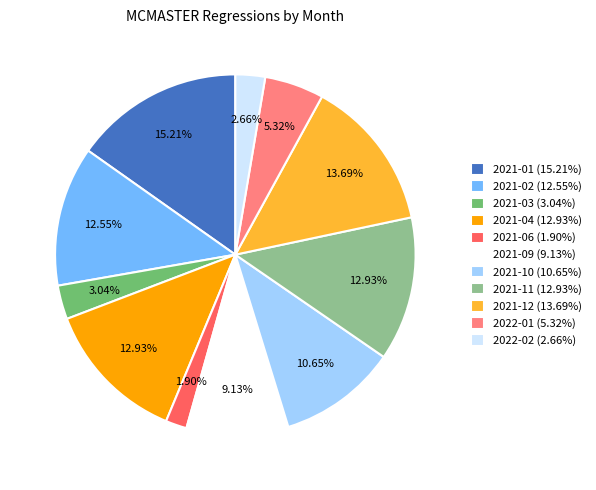

Which category has the smallest portion of the pie?

2021-06